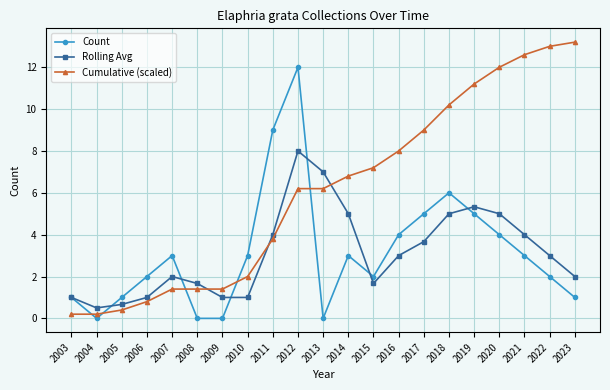

What is the value of the Count point at the 21st from the left?

1.0